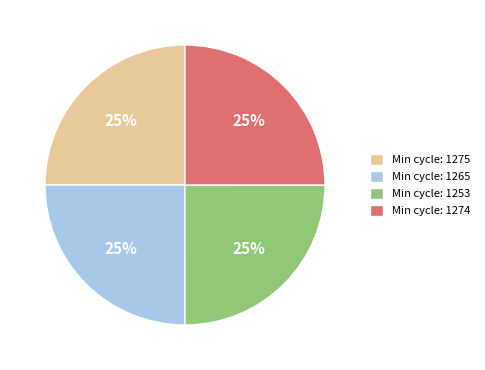

The Min cycle: 1274 slice represents 33% of the pie. True or false?

False